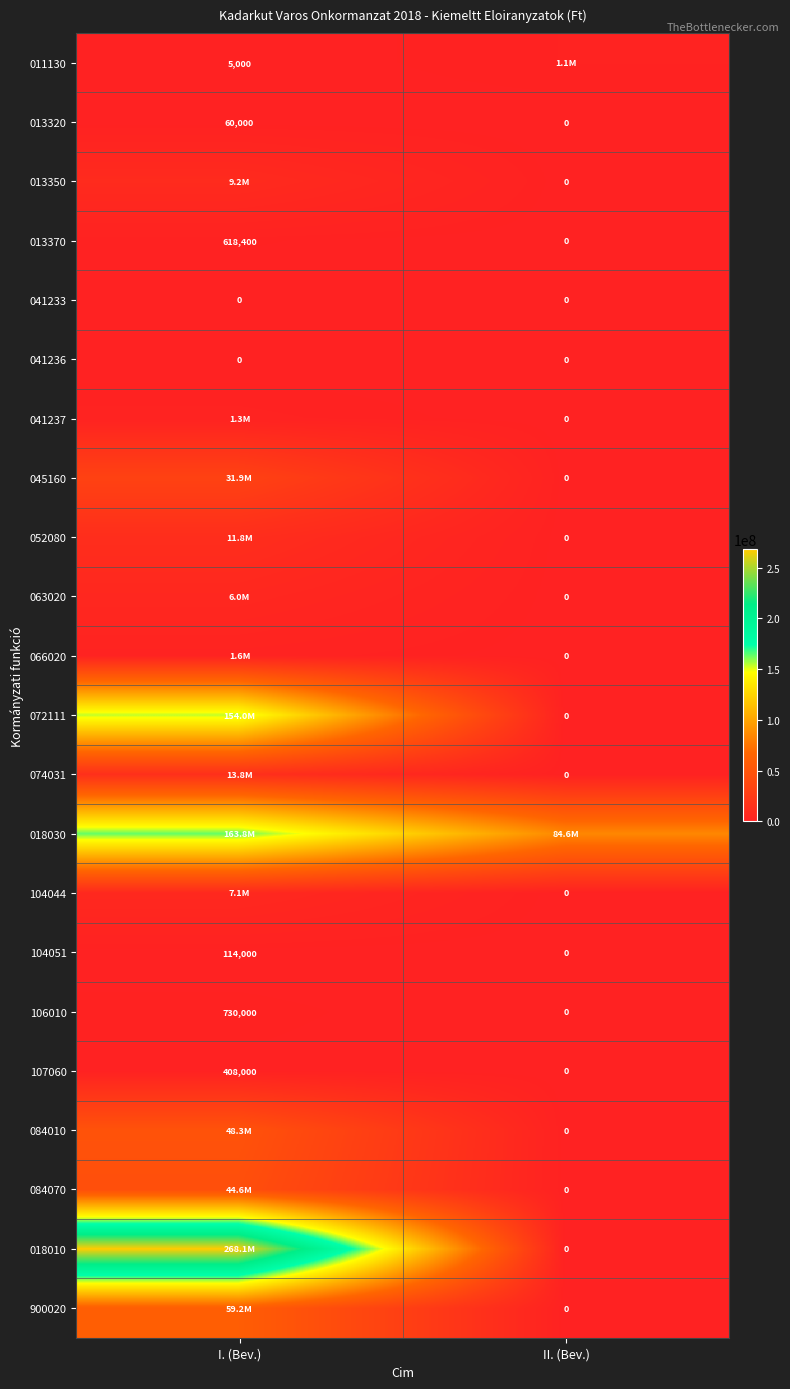

What is the difference between the highest and lowest values at II. (Bev.)?

84596000